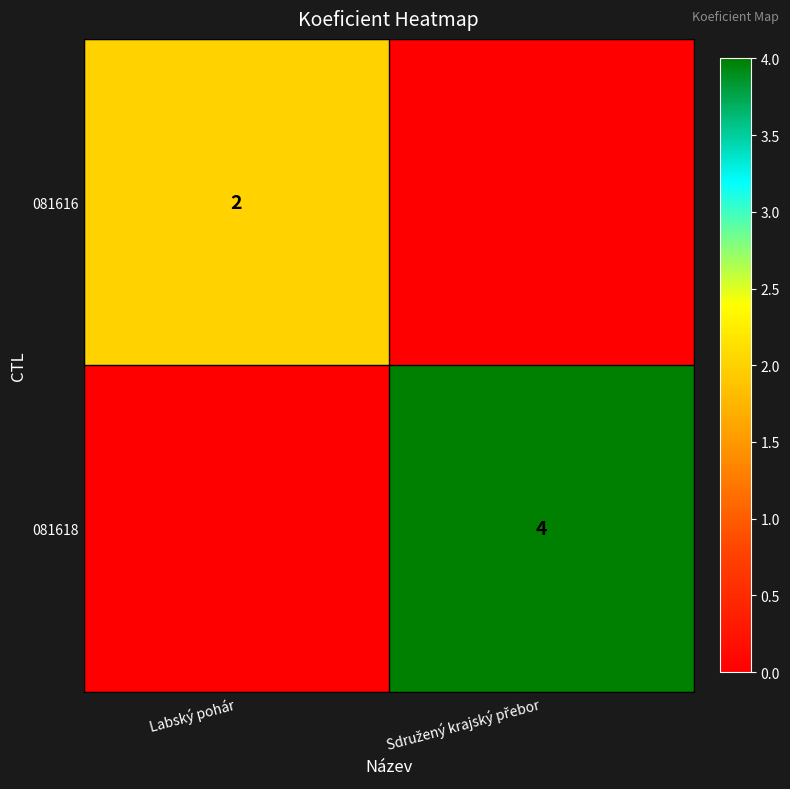

Rank the series by their average value, from highest to lowest.

081618, 081616